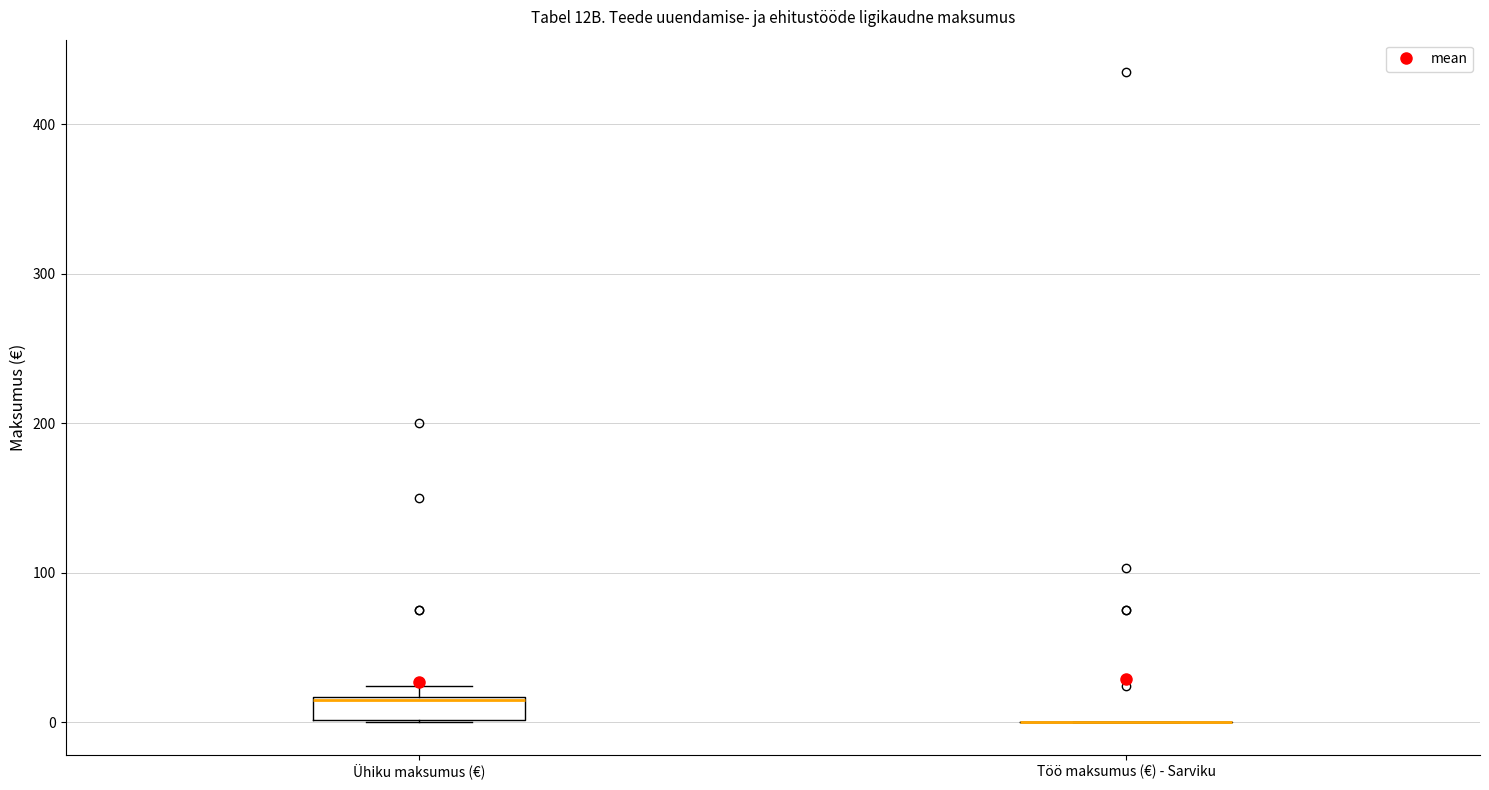

Where is the lower edge of the box for Ühiku maksumus (€) on the y-axis? The values are not printed on the chart, so give them approximately, as read against the axis.

0